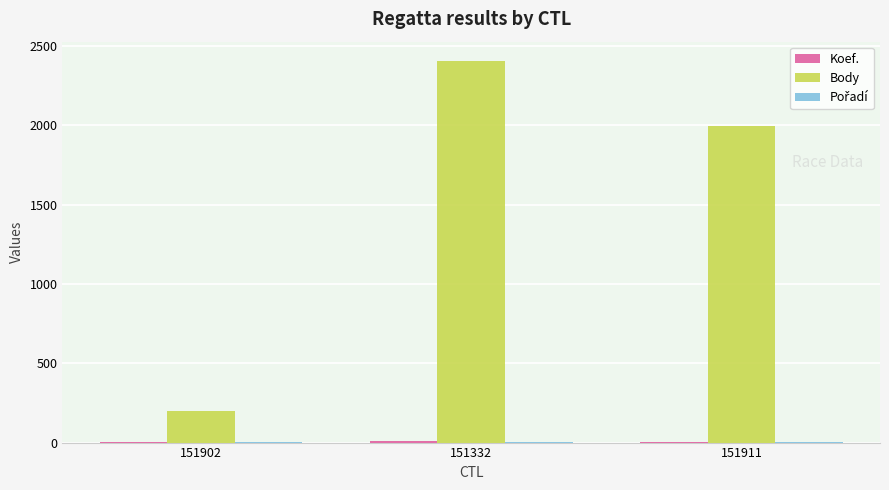

Which series has the largest total across all categories?

Body